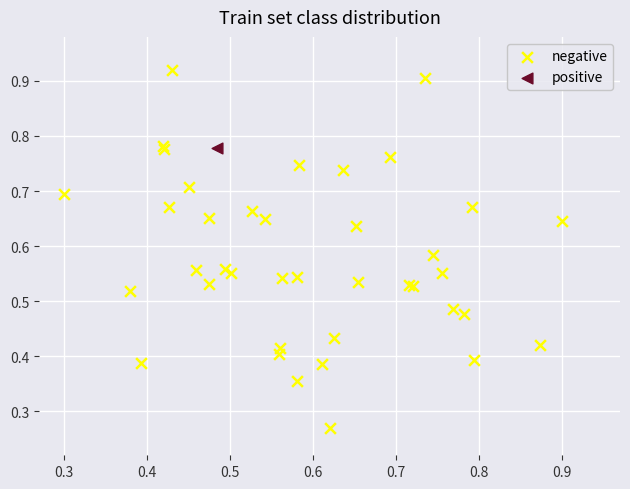

What are all the series names shown in the legend?

negative, positive